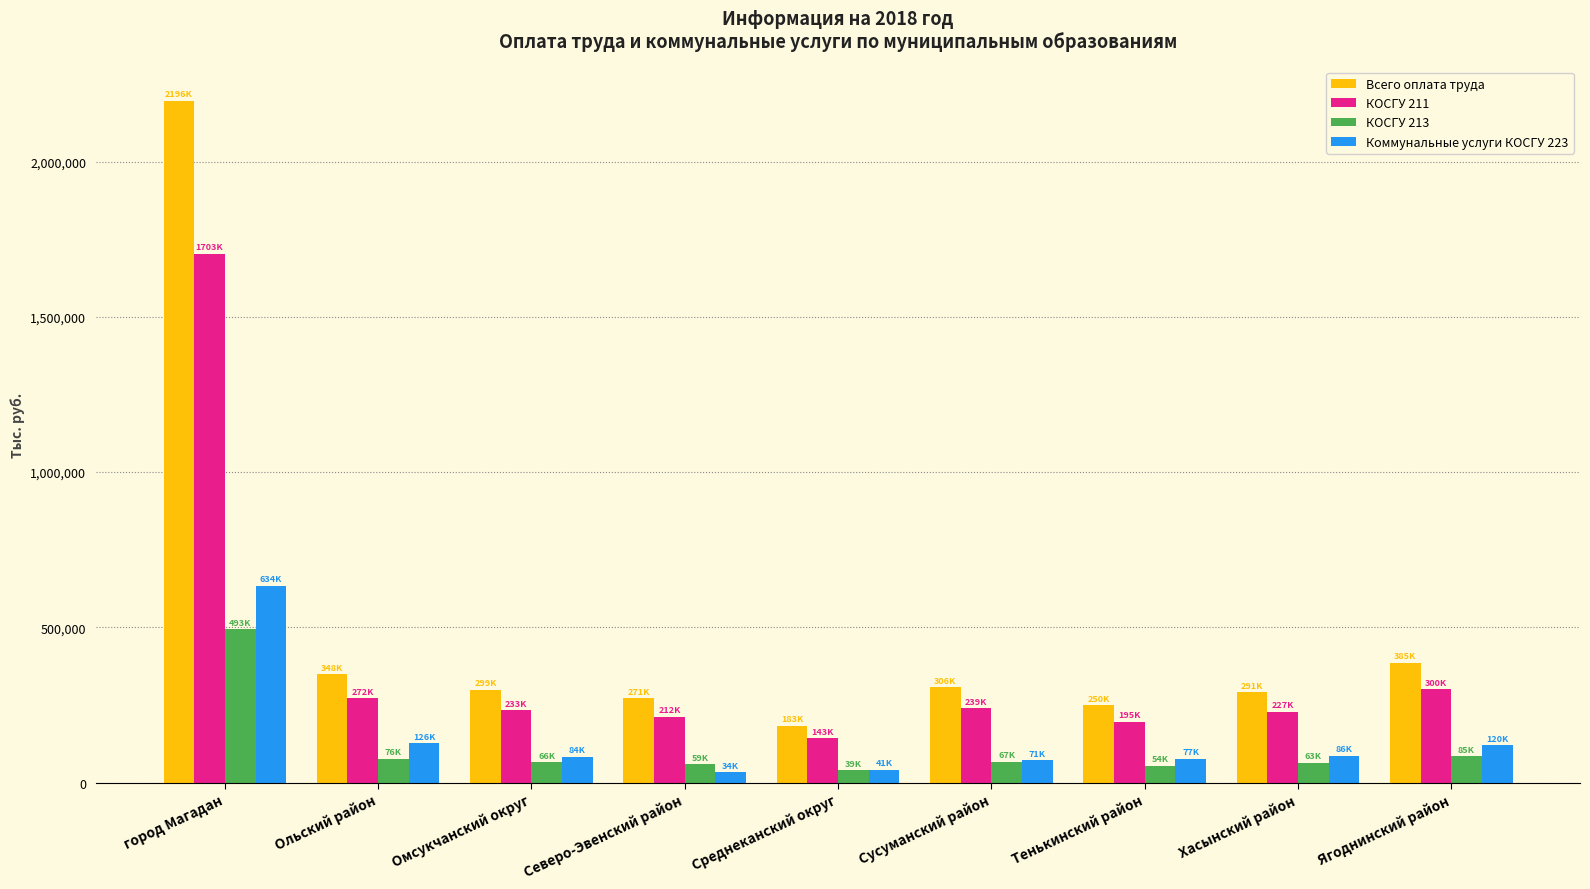

What is the value of the КОСГУ 211 bar at the 1st from the left?

1702835.7